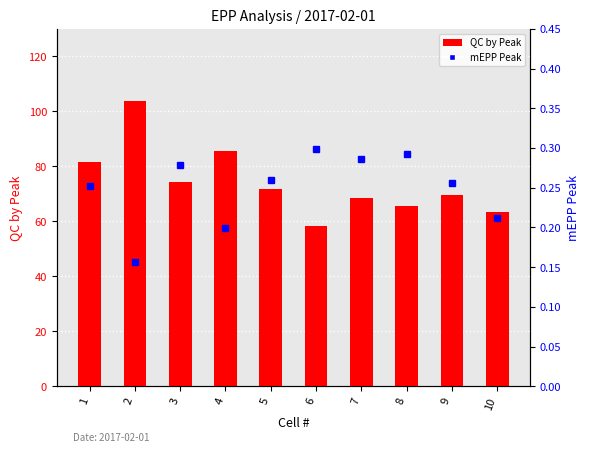

List the series in order of their peak value, highest first.

QC by Peak, mEPP Peak